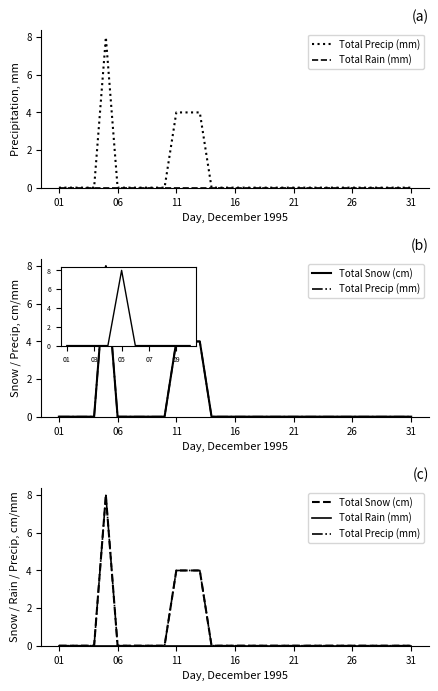

True or false: Total Rain (mm) and Total Precip (mm) cross at least once.

False